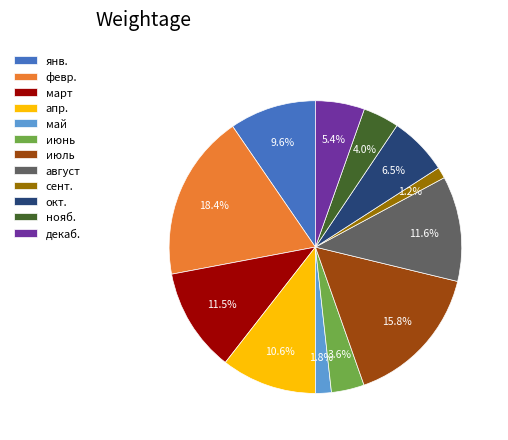

Which slice is the smallest?

сент.